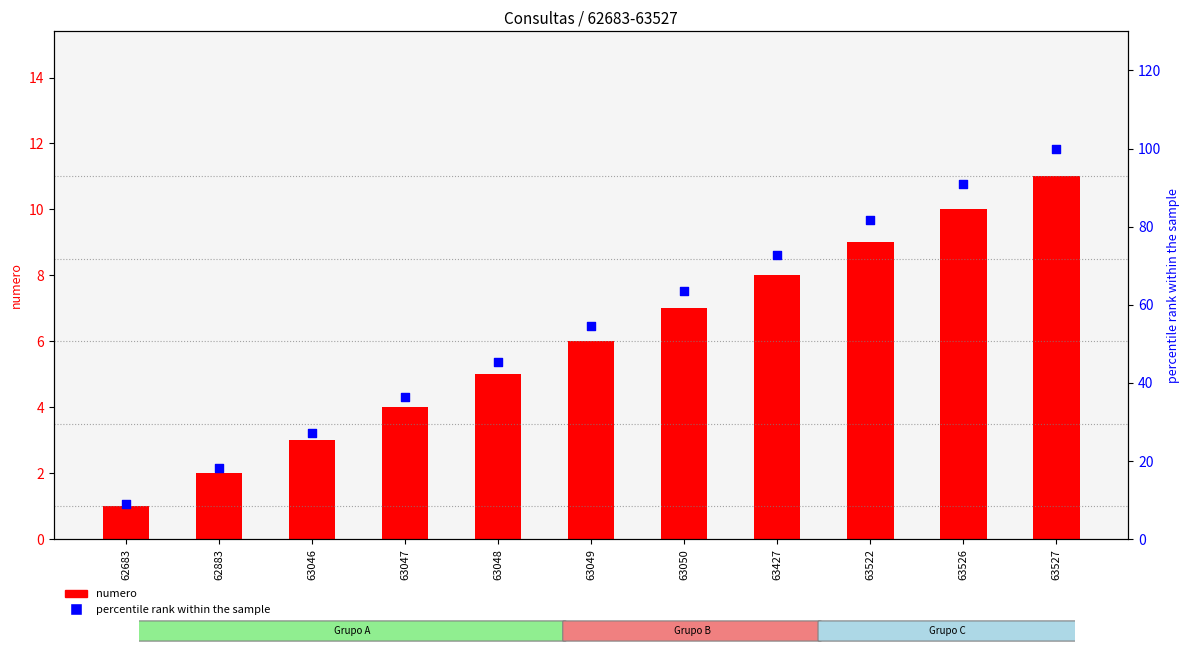

What are all the series names shown in the legend?

numero, percentile rank within the sample